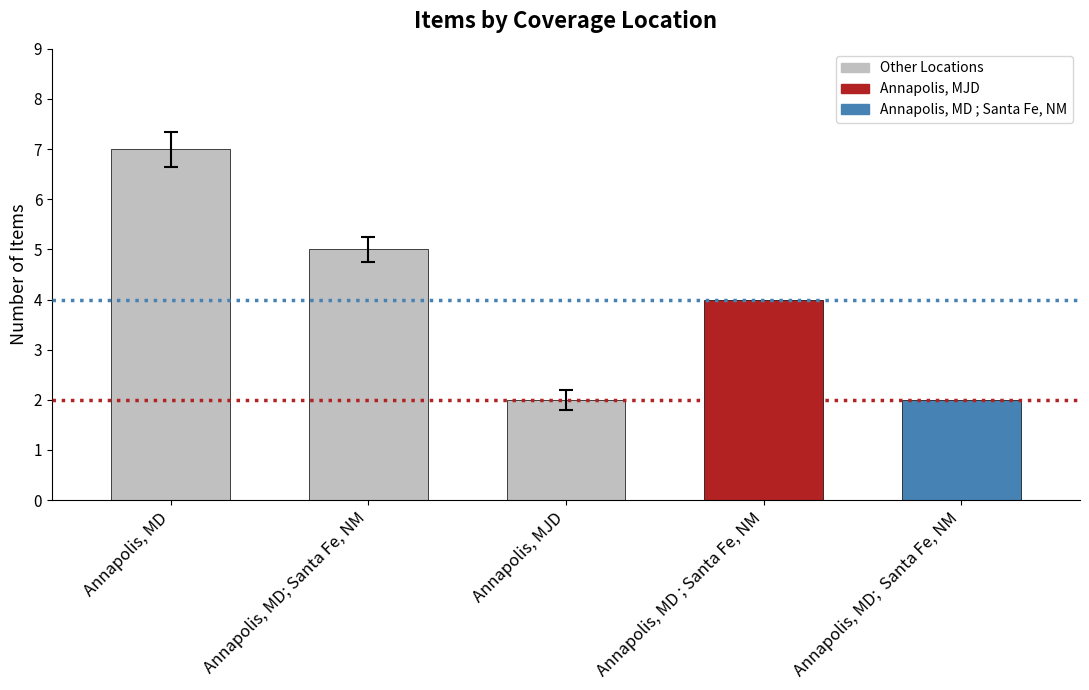

What is the difference between the maximum and second lowest values?

5